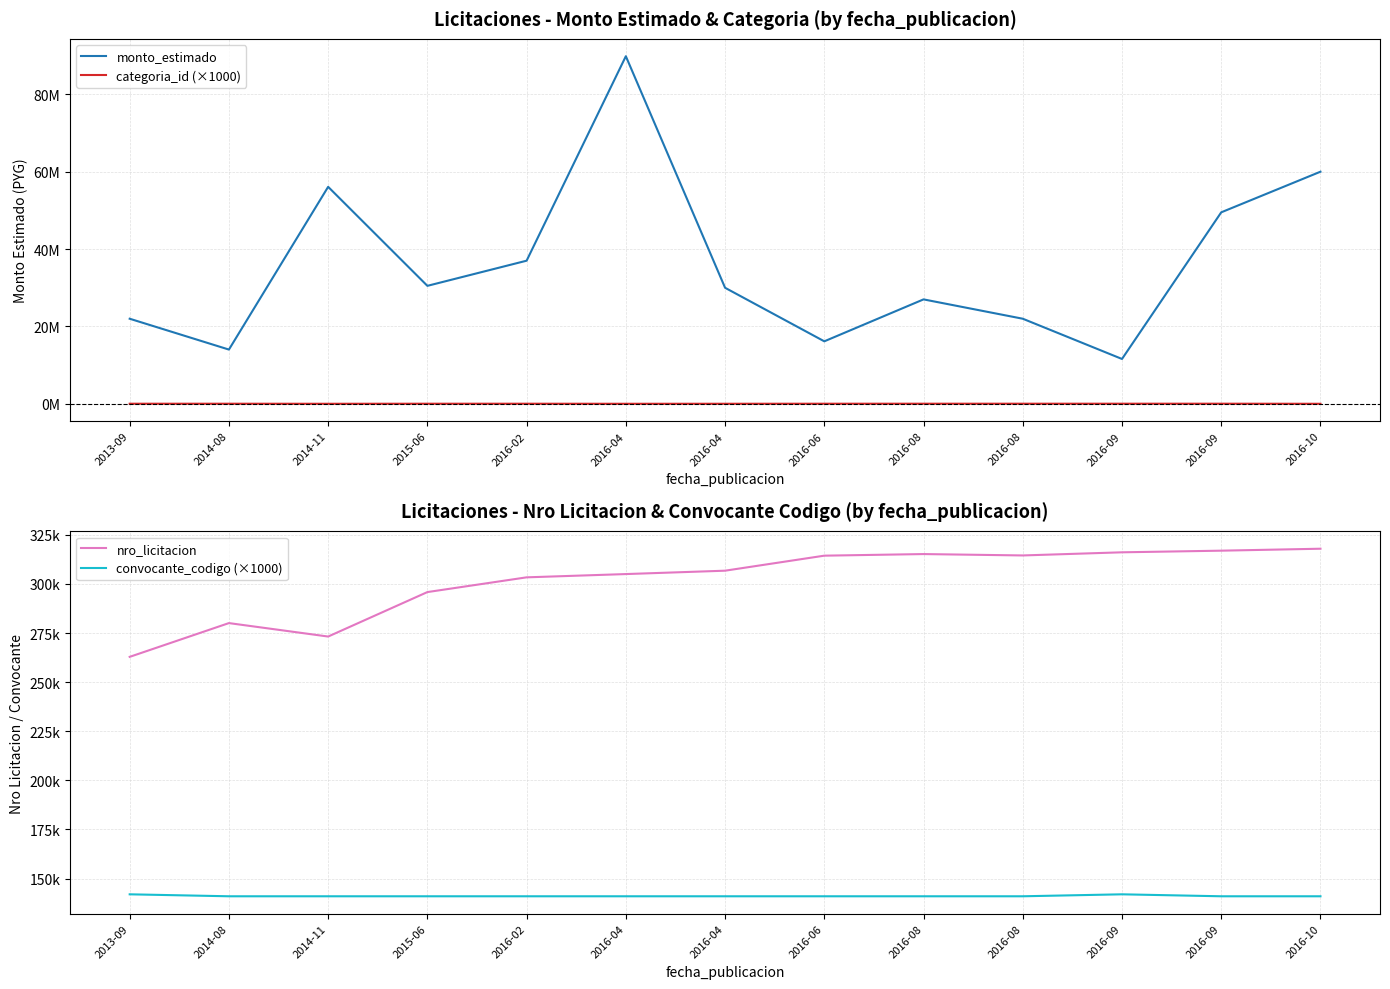

What is the approximate value of convocante_codigo (×1000) at 2016-08?

141000